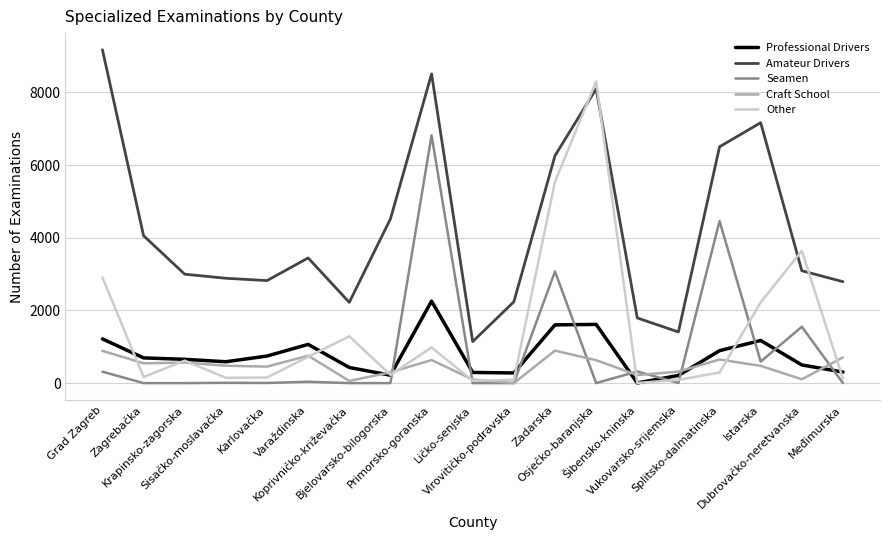

True or false: Amateur Drivers and Professional Drivers cross at least once.

False